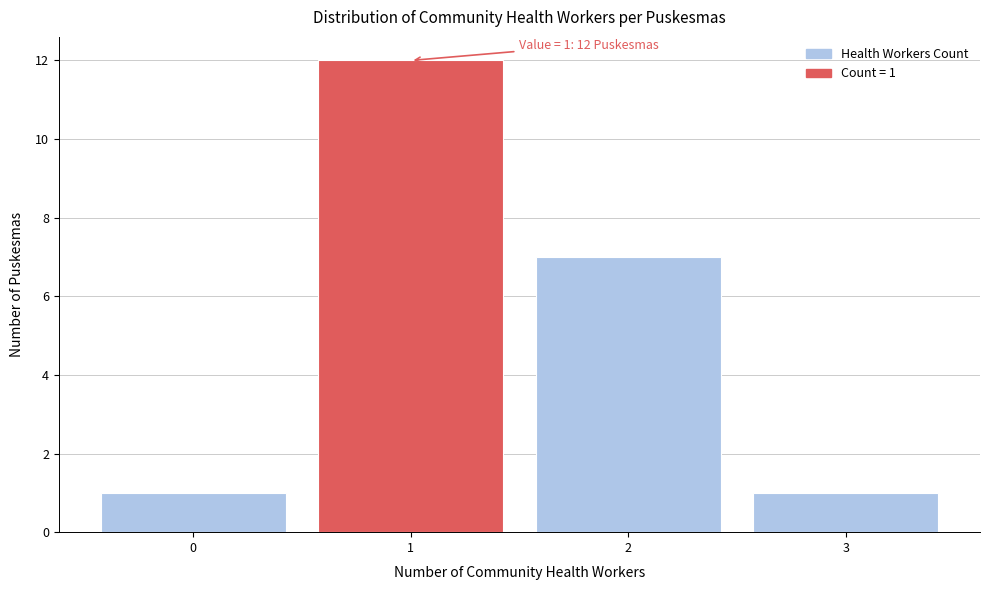

Reading left to right, transcribe all the data shown in this chart.

1	12	7	1